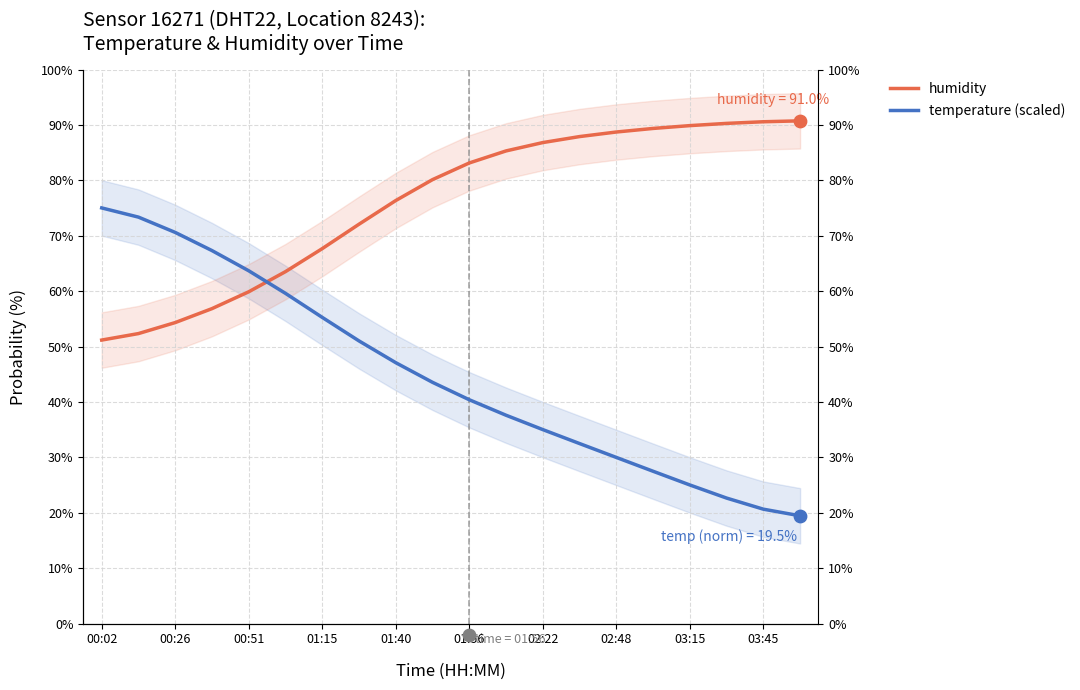

At how many categories does at least one series exceed 47?

20